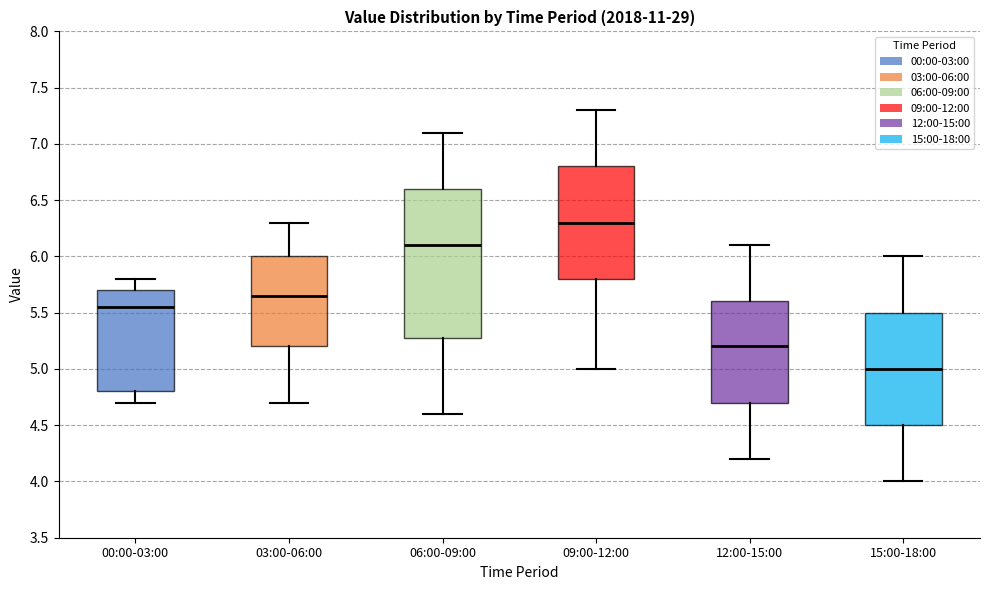

Where does the upper whisker of the box for 00:00-03:00 end on the y-axis? The values are not printed on the chart, so give them approximately, as read against the axis.

5.80